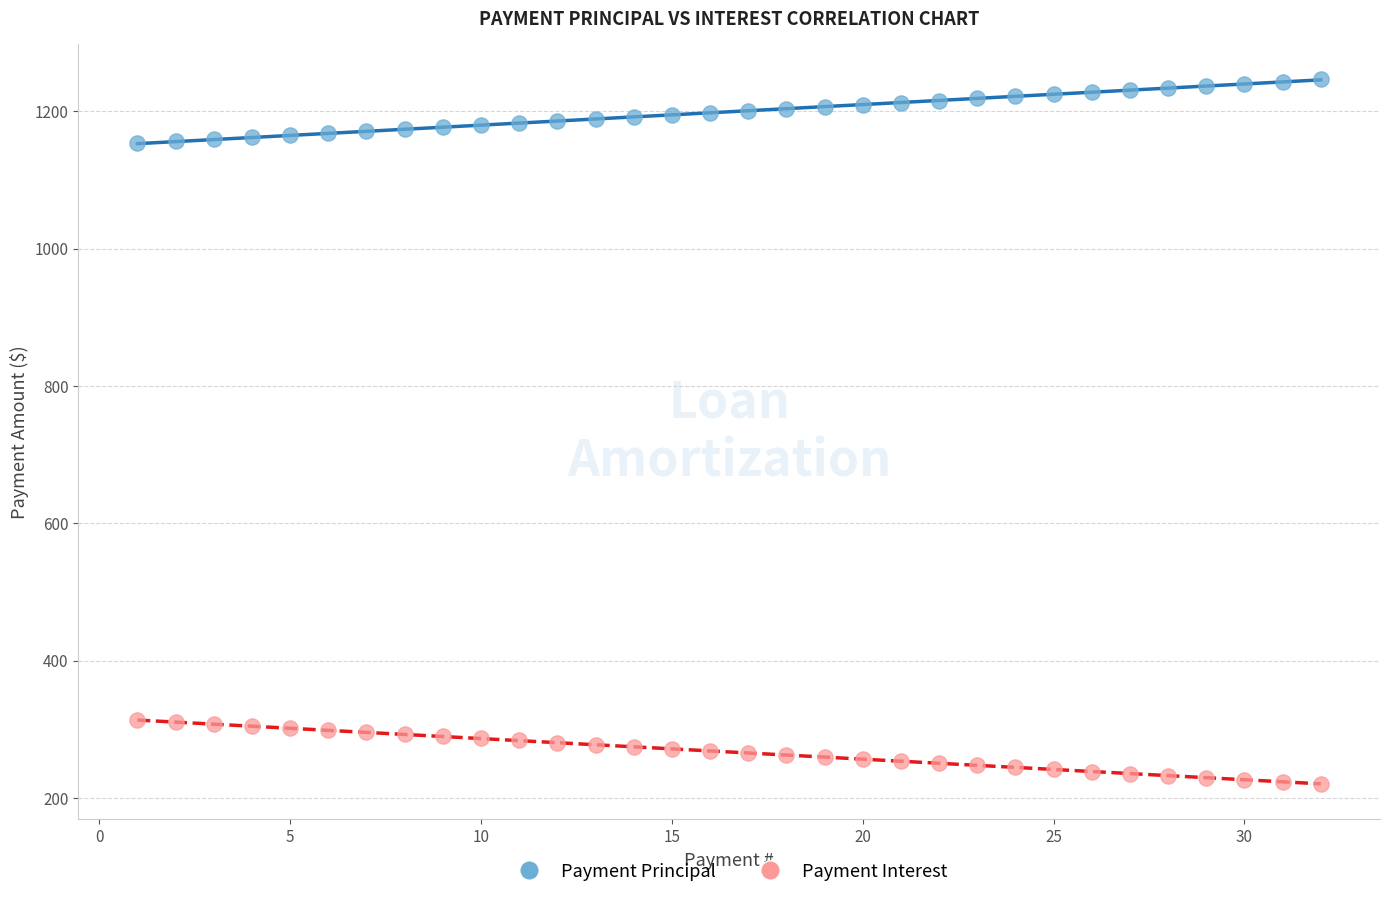

Which series reaches the maximum Y coordinate?

Payment Principal